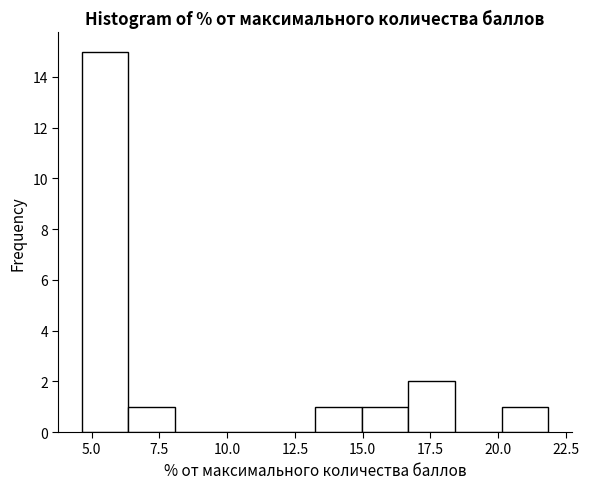

Around what value on the x-axis is the tallest bar? Give the approximate position of its centre, as read against the axis.

5.5